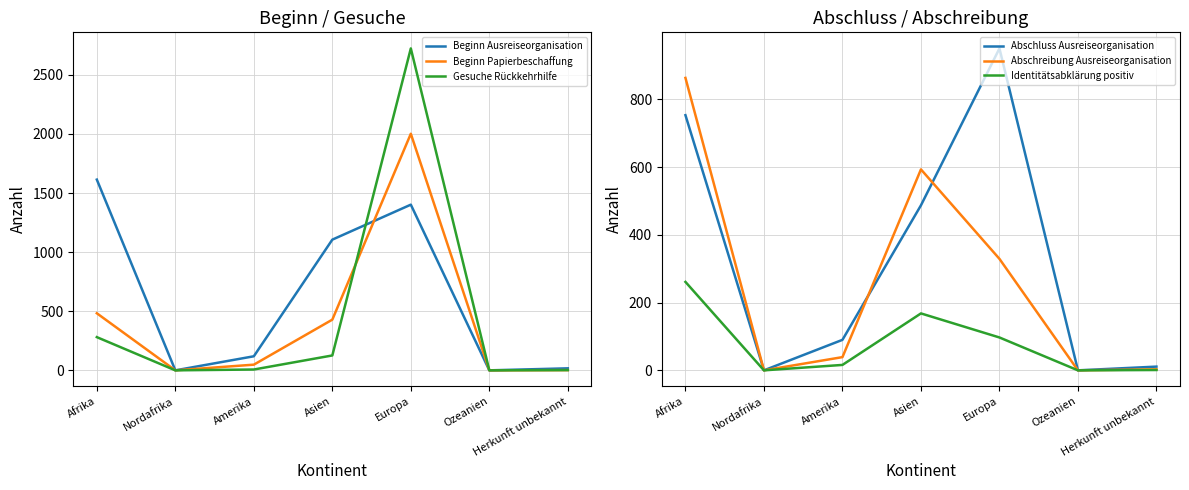

How many values in the Gesuche Rückkehrhilfe series exceed 7?

3